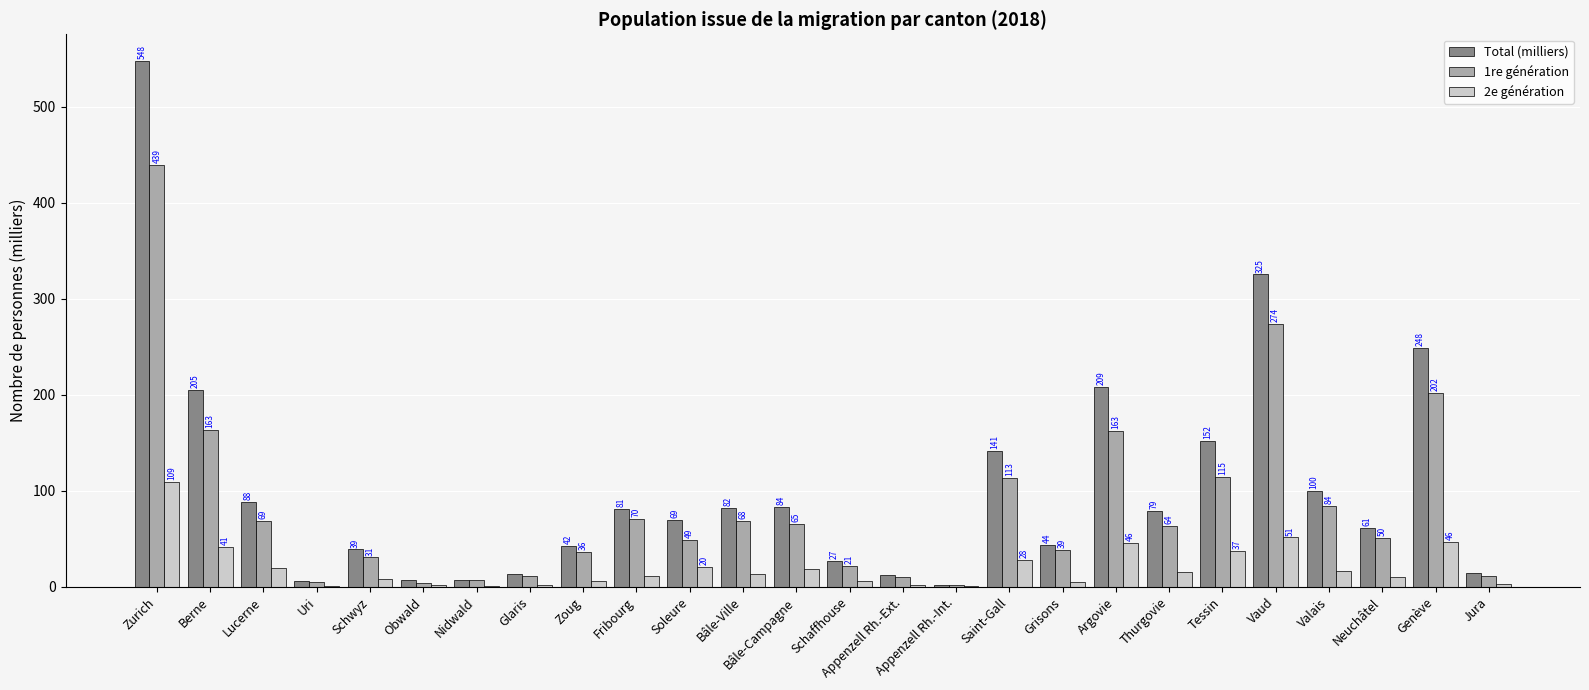

Is the value of 2e génération at Bâle-Ville greater than the value of 1re génération at Nidwald?

Yes